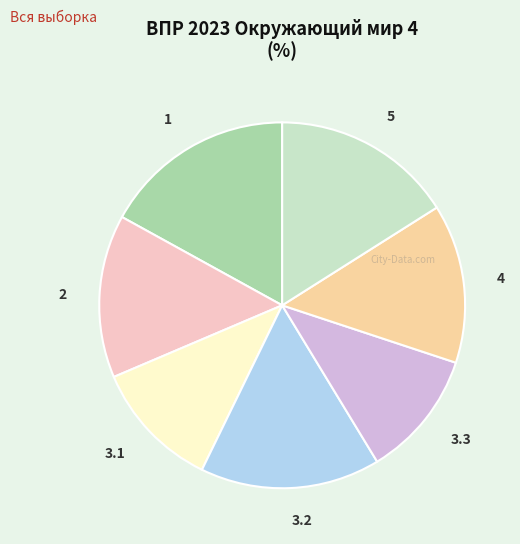

Is it true that 3.1 is 11% of the pie?

True